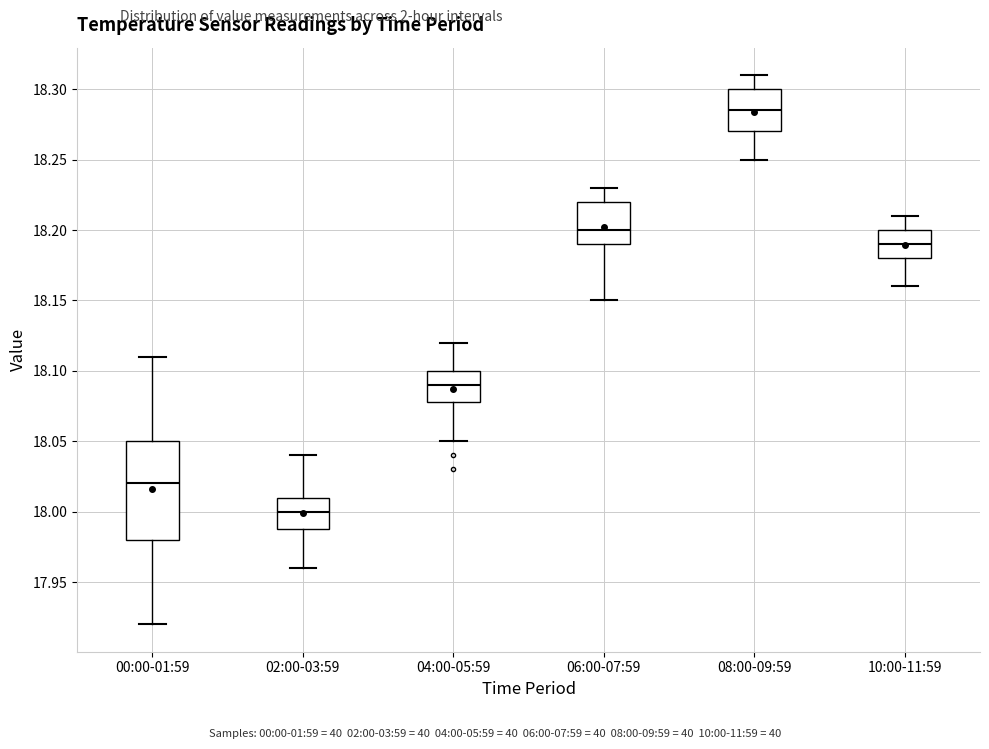

Reading left to right, transcribe this box plot: for each box, give where its median line is, the range the box spans, and where its two whiskers end, as read against the y-axis. The values are not printed on the chart, so give them approximately, as read against the axis.

00:00-01:59: median 18.020, box 17.980 to 18.050, whiskers 17.920 to 18.110
02:00-03:59: median 18.000, box 17.990 to 18.010, whiskers 17.960 to 18.040
04:00-05:59: median 18.090, box 18.080 to 18.100, whiskers 18.050 to 18.120
06:00-07:59: median 18.200, box 18.190 to 18.220, whiskers 18.150 to 18.230
08:00-09:59: median 18.285, box 18.270 to 18.300, whiskers 18.250 to 18.310
10:00-11:59: median 18.190, box 18.180 to 18.200, whiskers 18.160 to 18.210